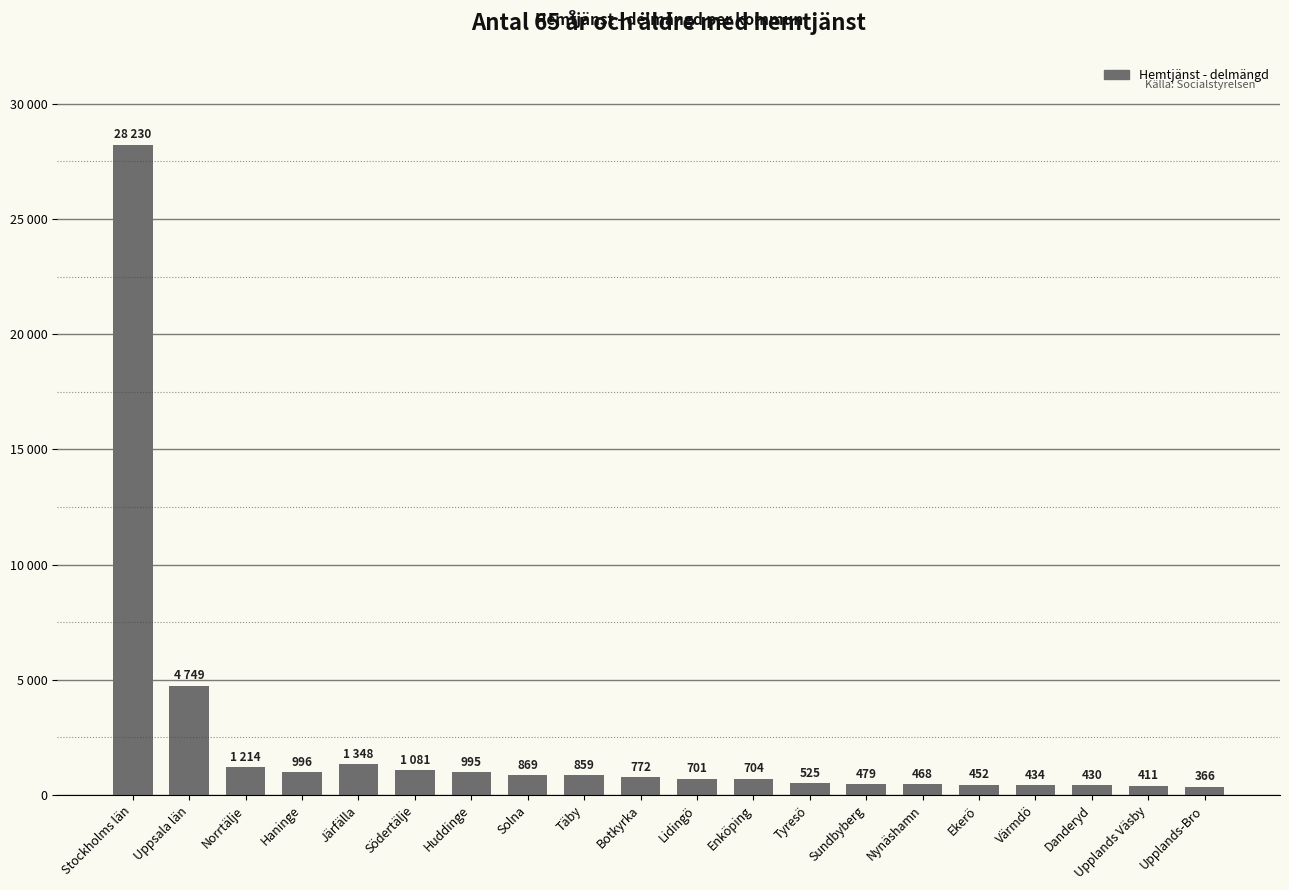

Which has a higher value, Stockholms län or Botkyrka?

Stockholms län